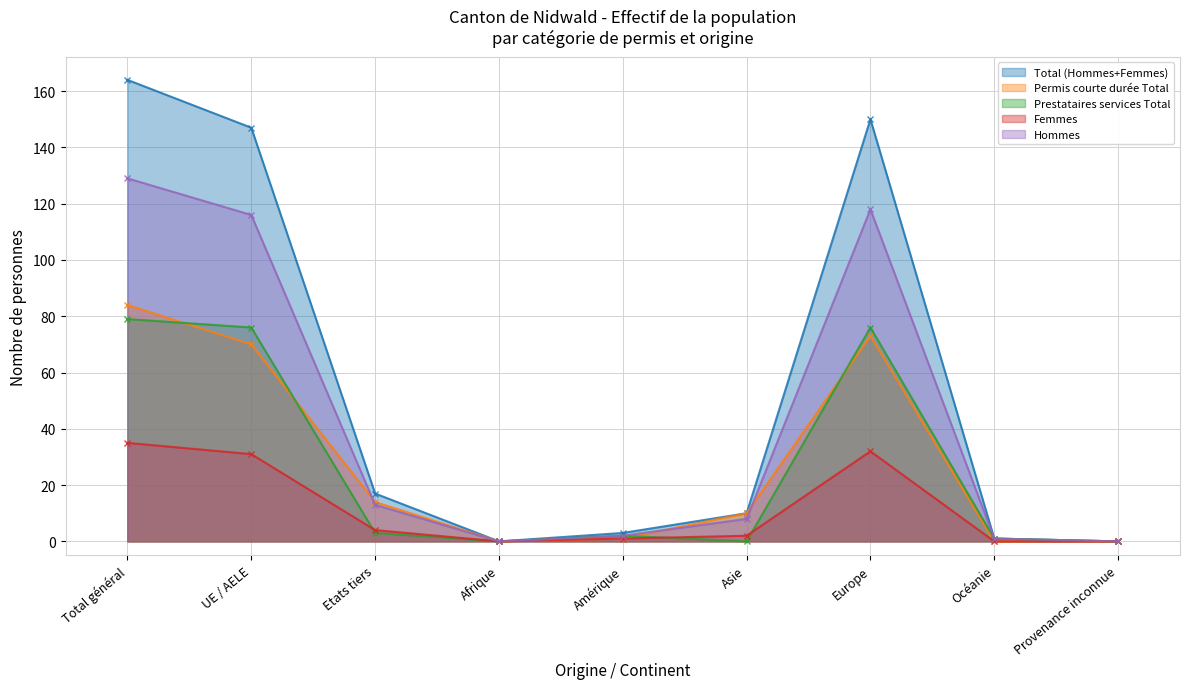

True or false: Femmes and Hommes cross at least once.

False